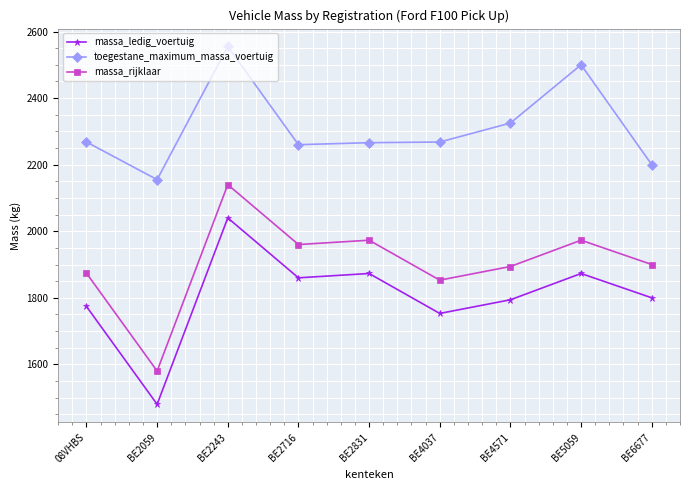

What is the highest value of the massa_rijklaar series?

2140